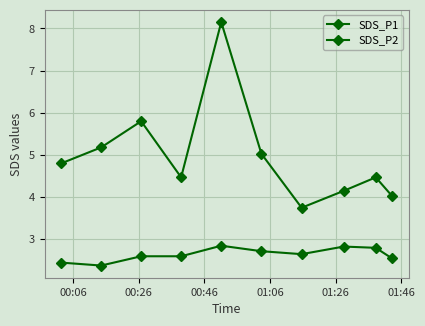

Is this an area chart (filled region under the line)?

No